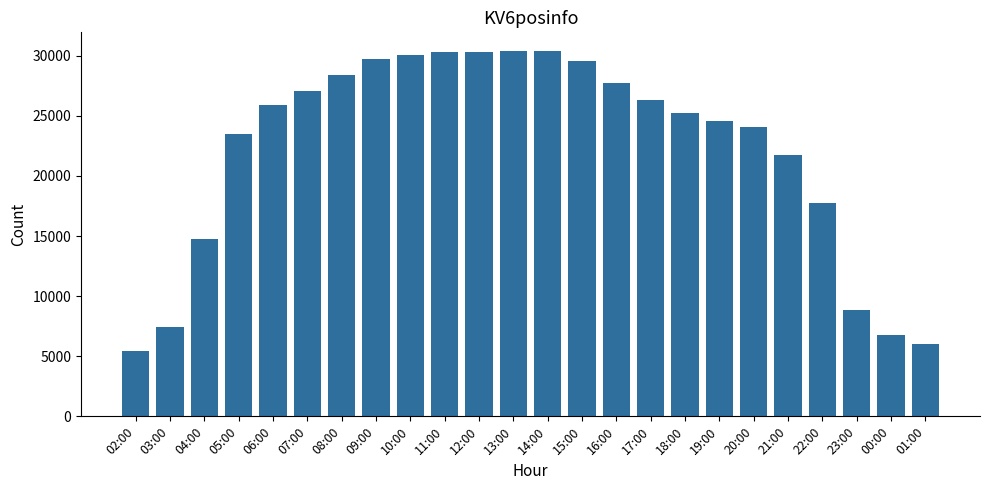

What is the ratio of the value at 10:00 to the value at 03:00?

4.1